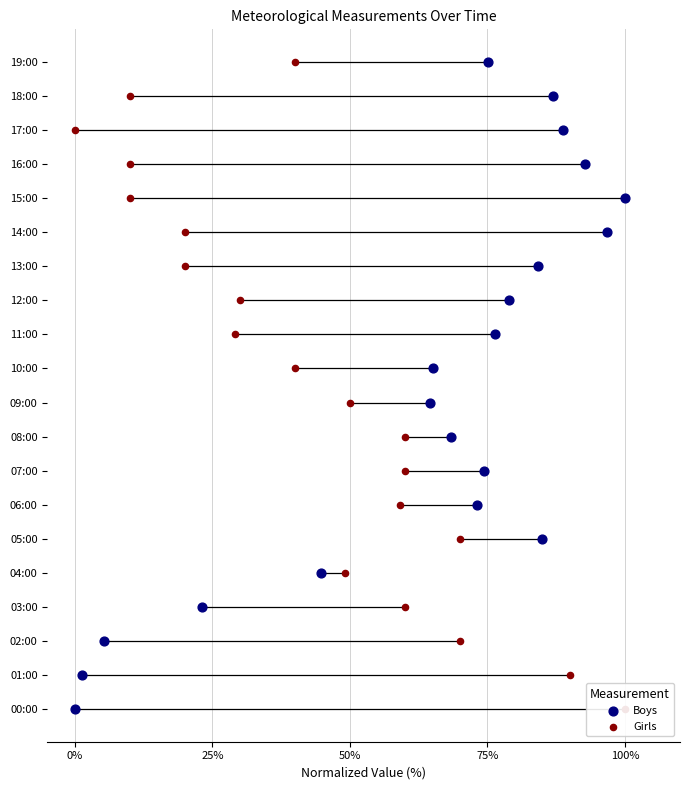

Is the value of Boys at 14 greater than the value of Girls at 11?

Yes